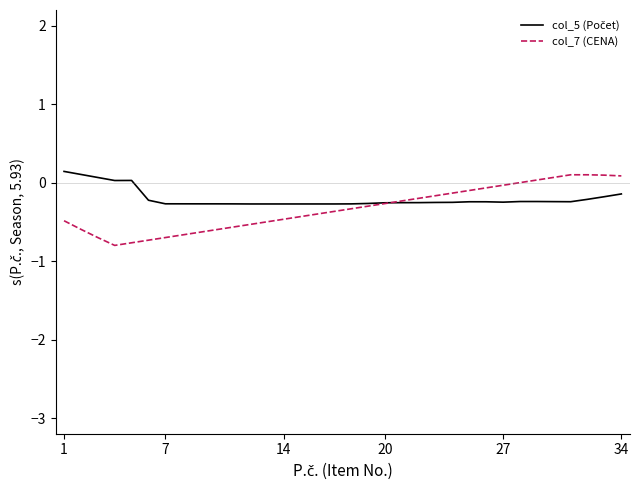

Which series has the widest spread of values?

col_7 (CENA)